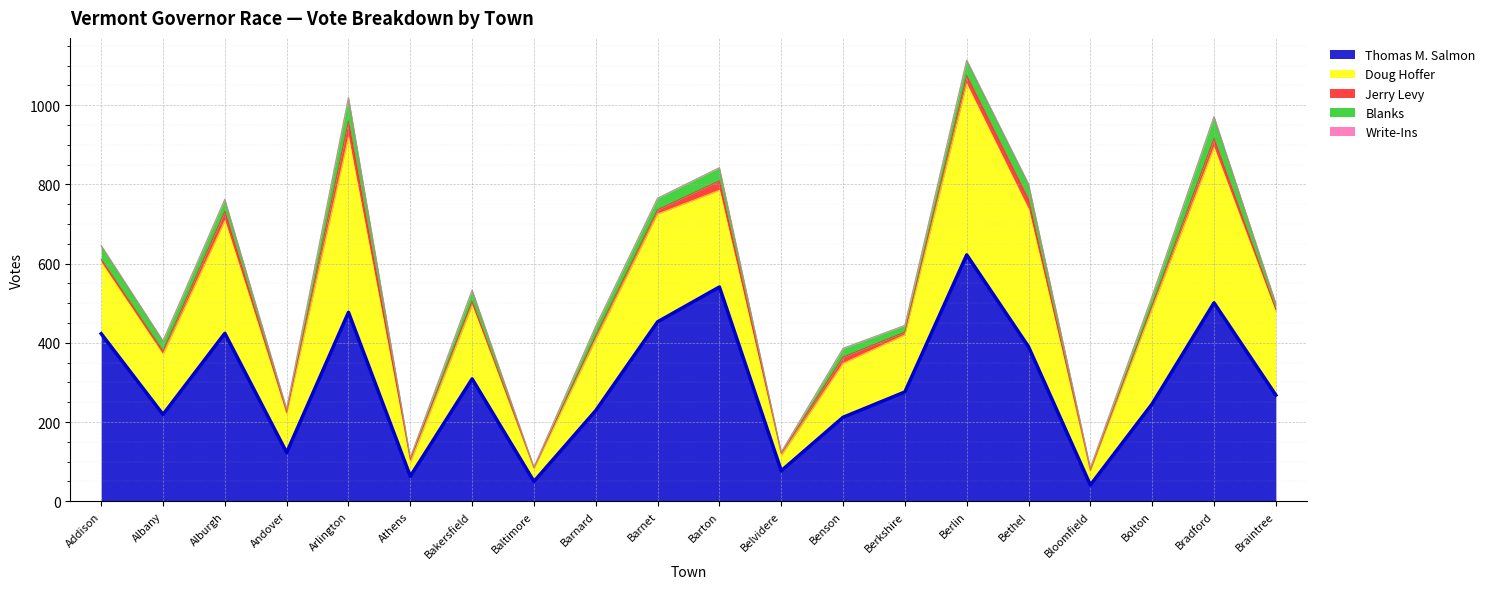

How many interior local valleys does the Jerry Levy series have?

6